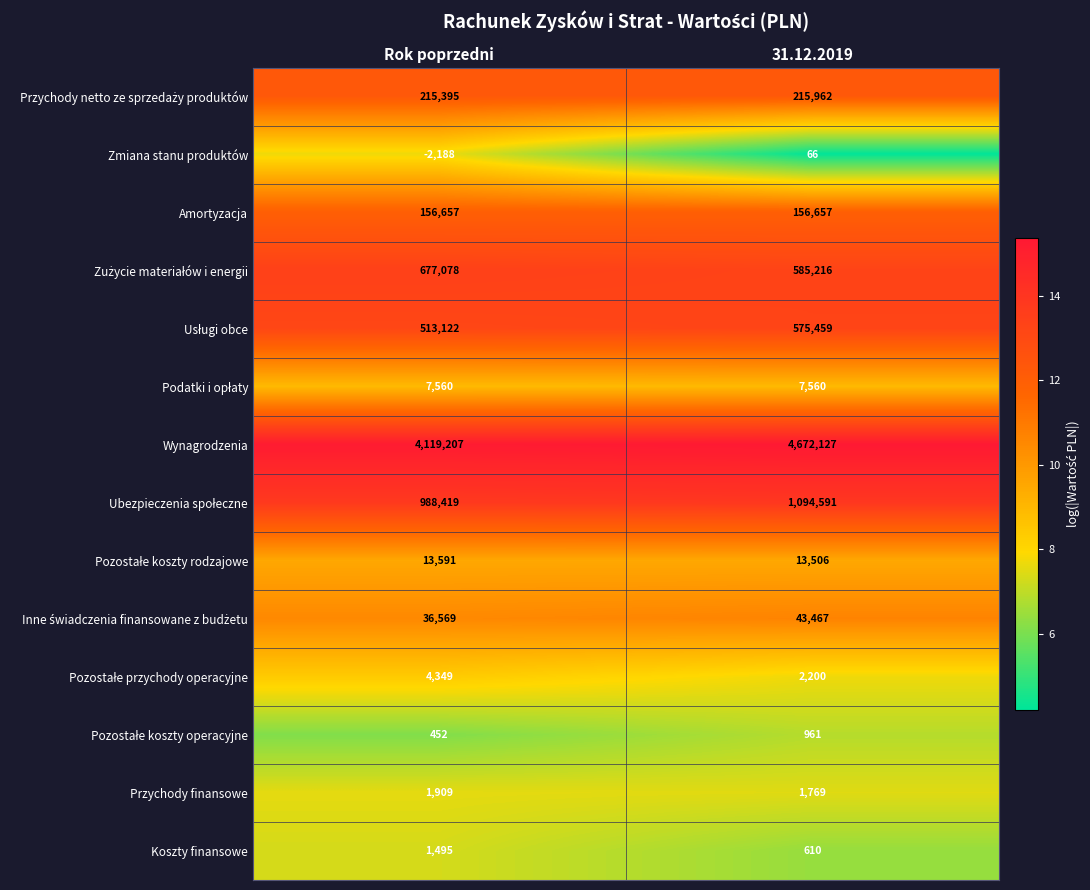

What is the total value across all series at 31.12.2019?

7370151